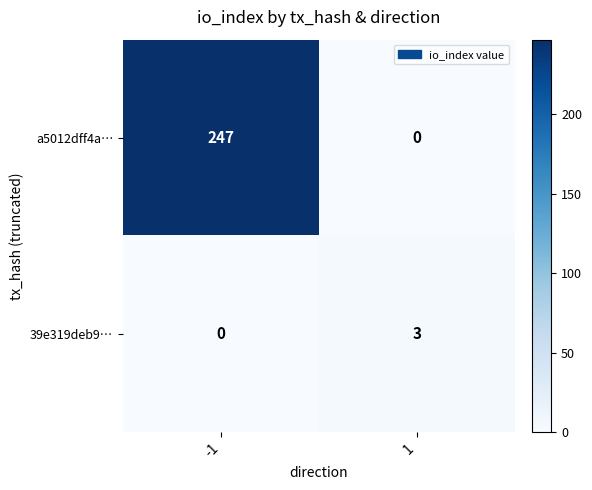

Which series has the largest range (max minus min)?

a5012dff4a…